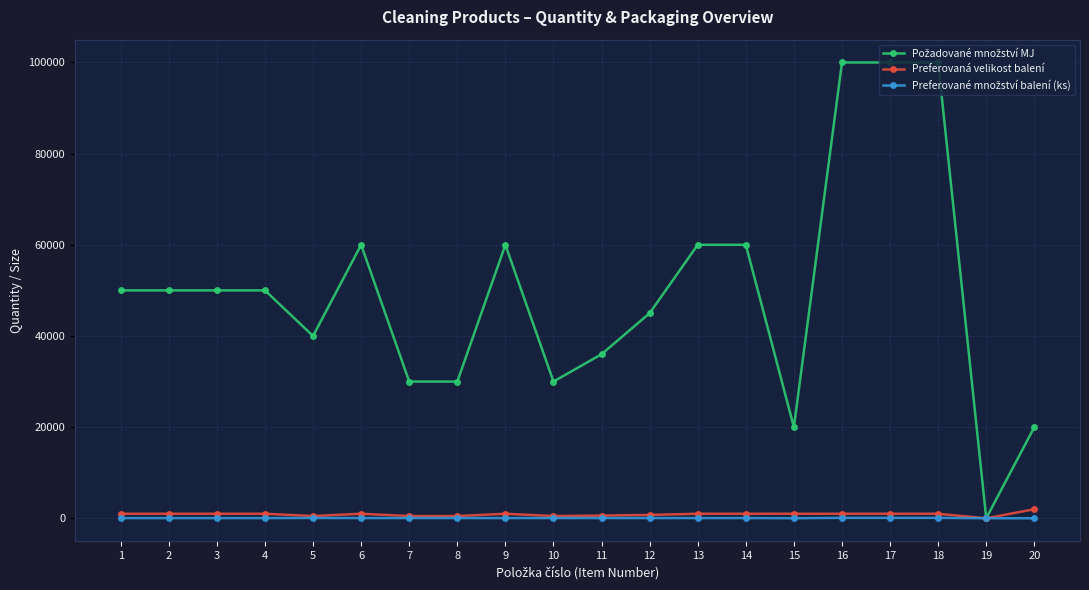

True or false: Preferovaná velikost balení has more than 0 interior local peaks.

True